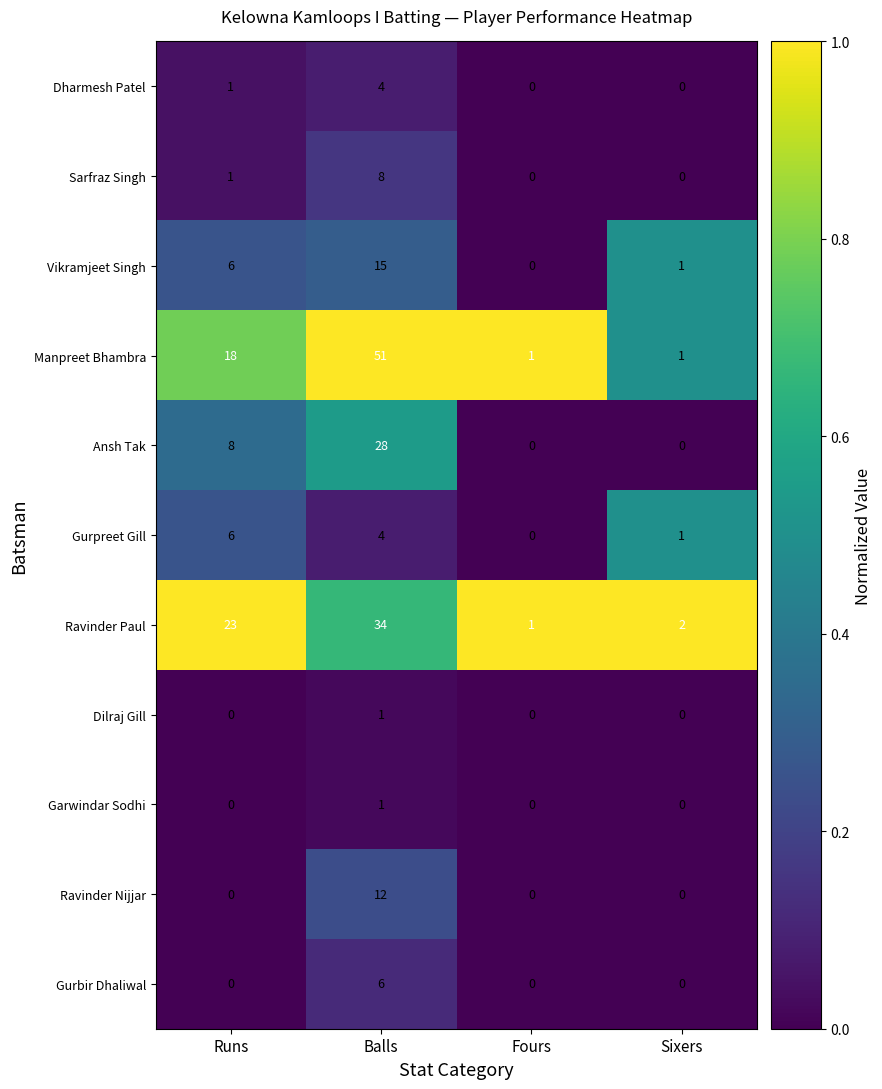

How many positive values does the Garwindar Sodhi series have?

1